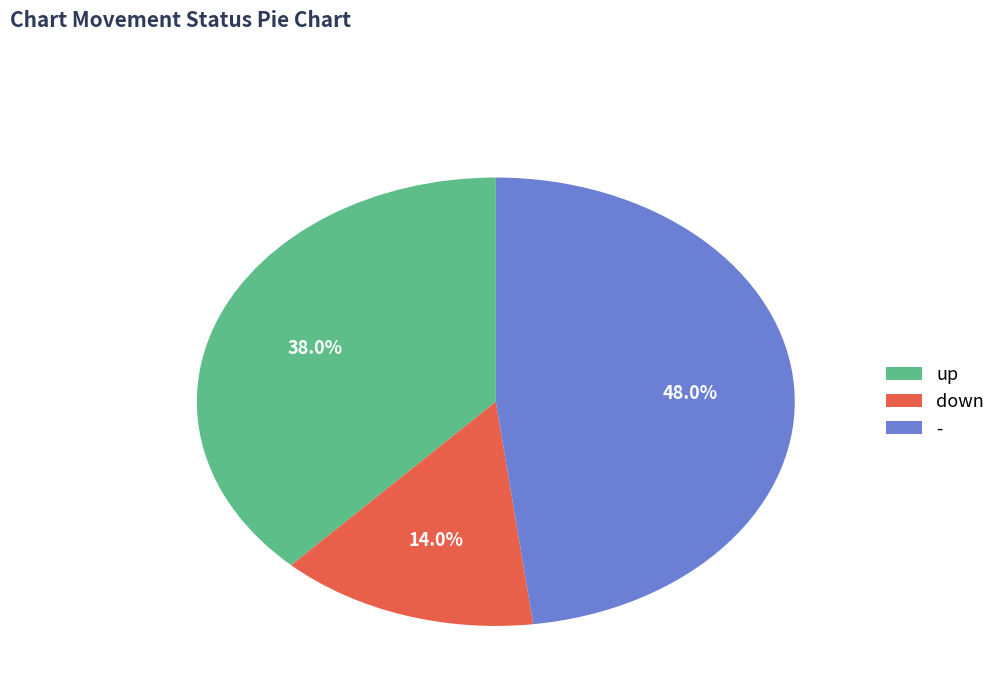

How many slices are in this pie chart?

3